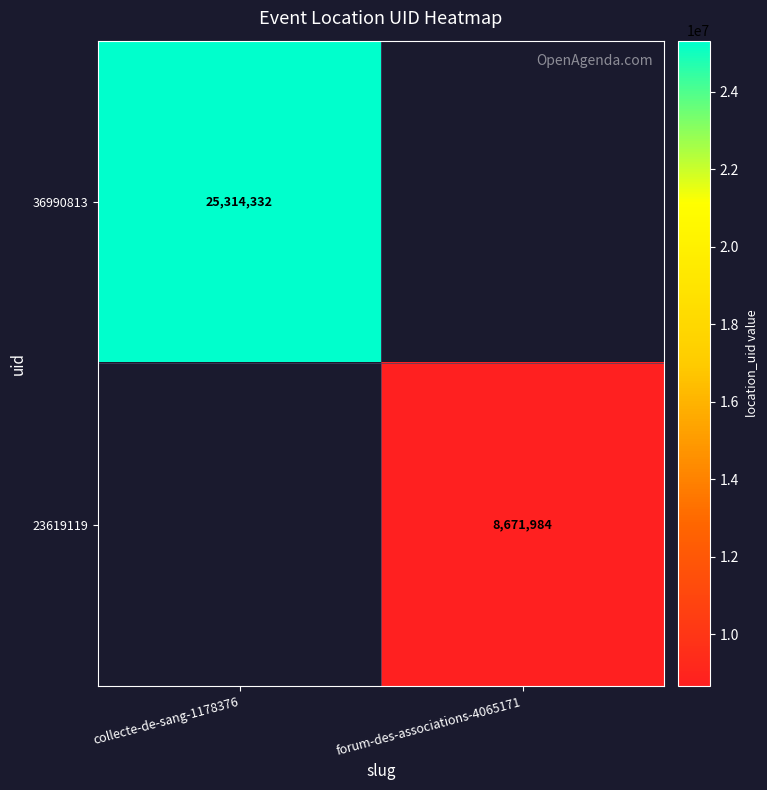

Count the number of data series in this chart.

2